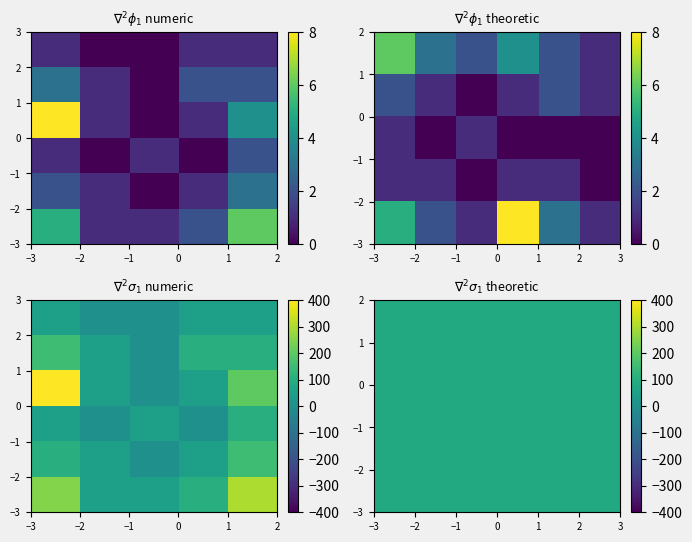

How many values in 02 are above zero?

2